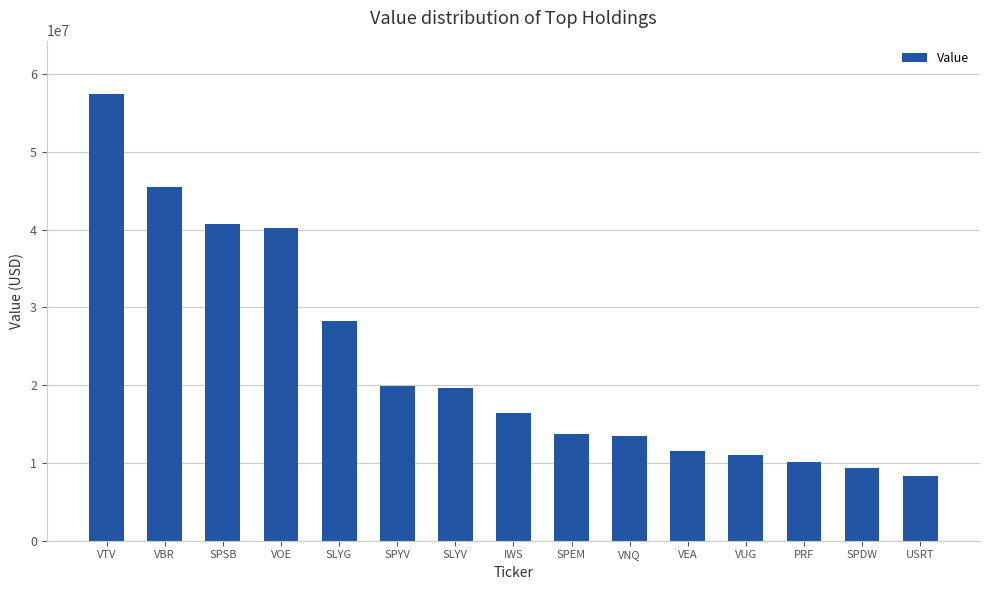

What is the sum of the values at SPYV and SPSB?

60654879